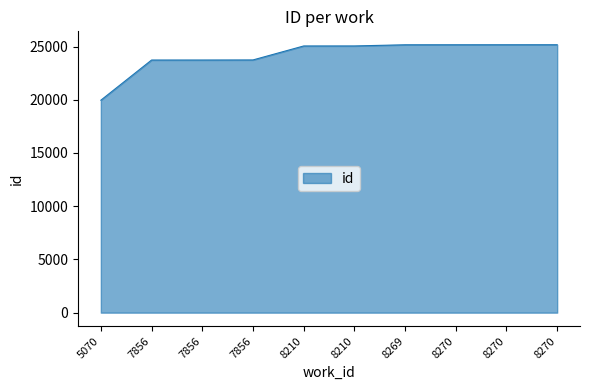

Does the chart display data point markers on the line(s)?

No